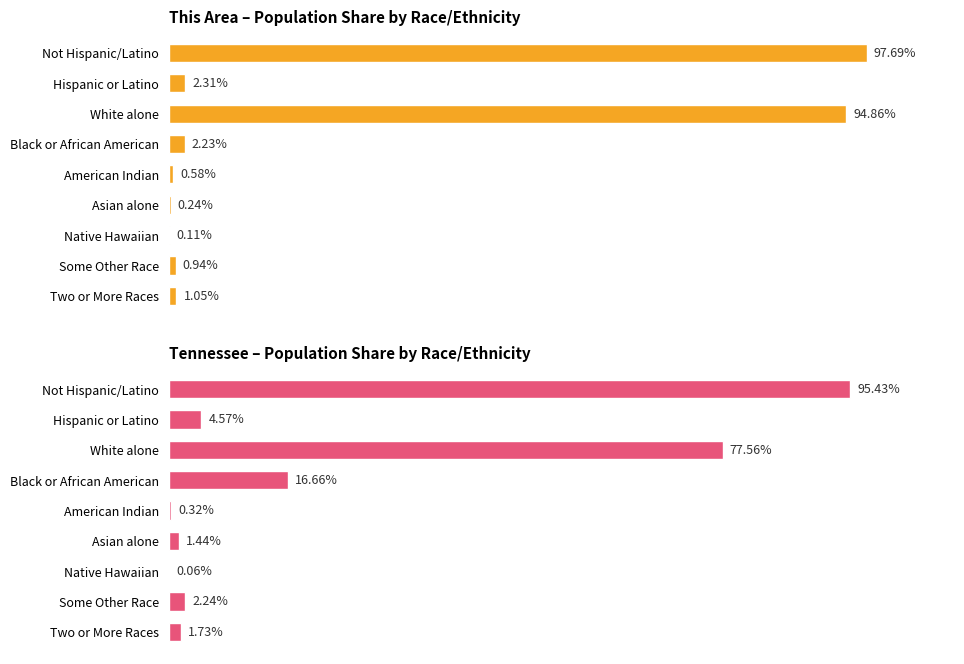

How many groups of bars are there?

9